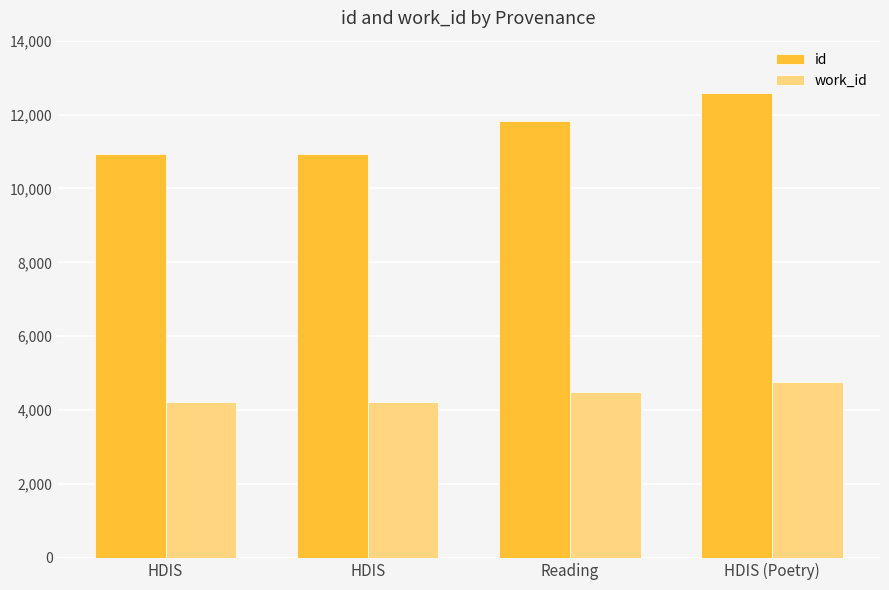

How many groups of bars are there?

4